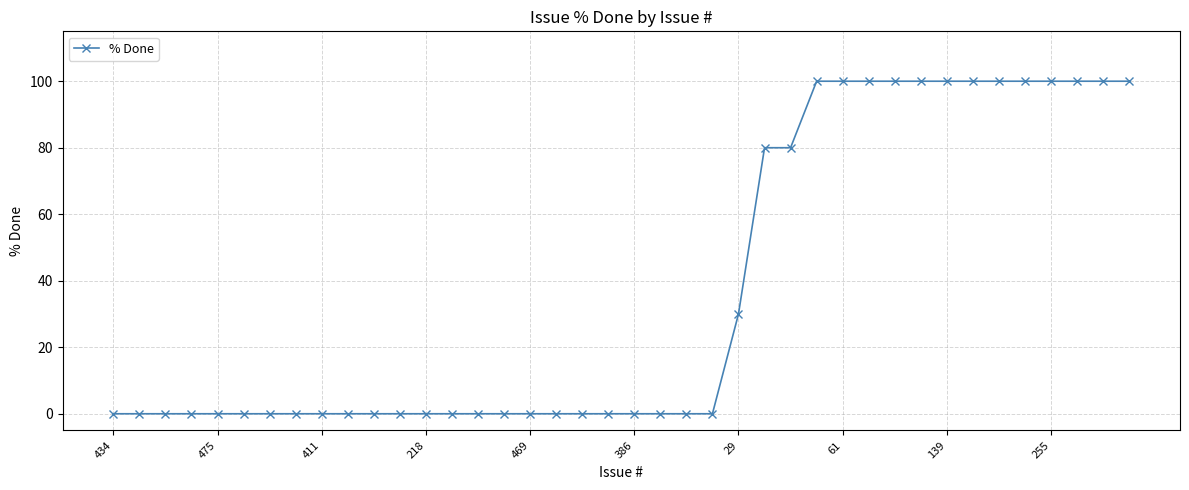

How many distinct data groups are displayed?

1